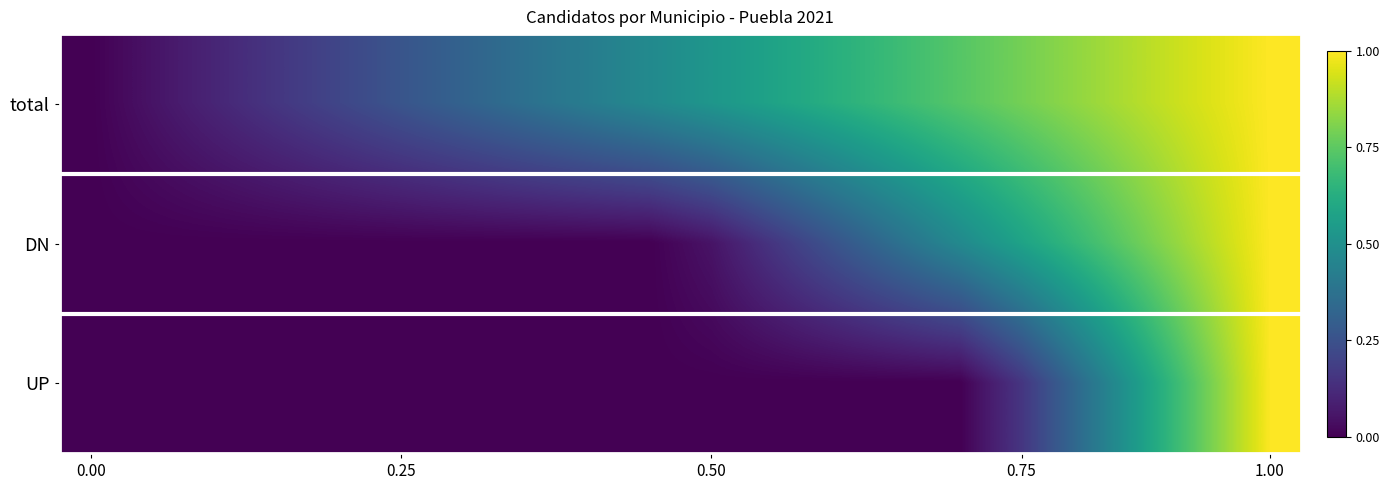

List the series in order of their overall mean, highest first.

total, DN, UP